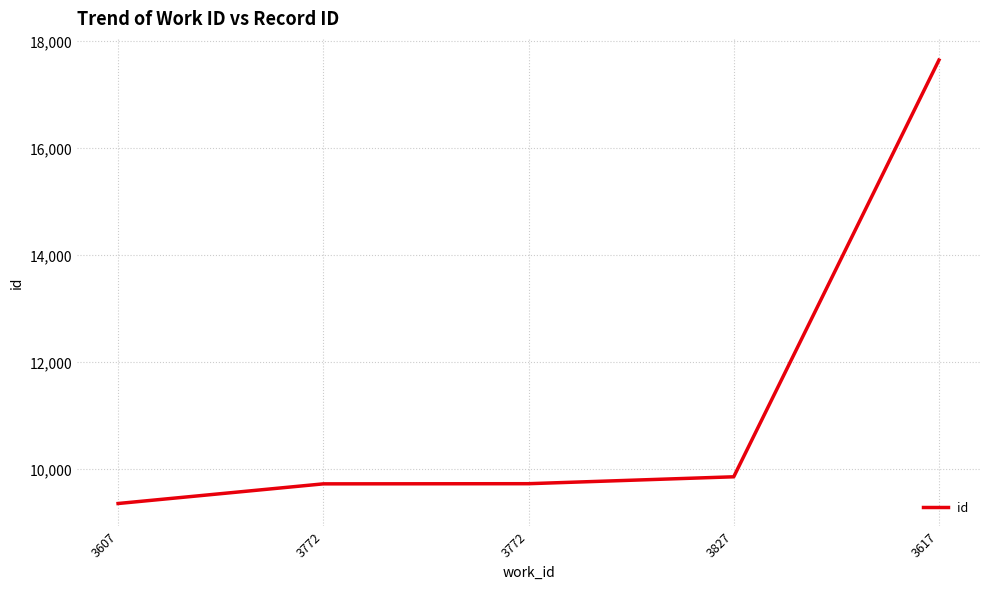

Rank the categories by value from lowest to highest.

3607, 3772, 3772, 3827, 3617